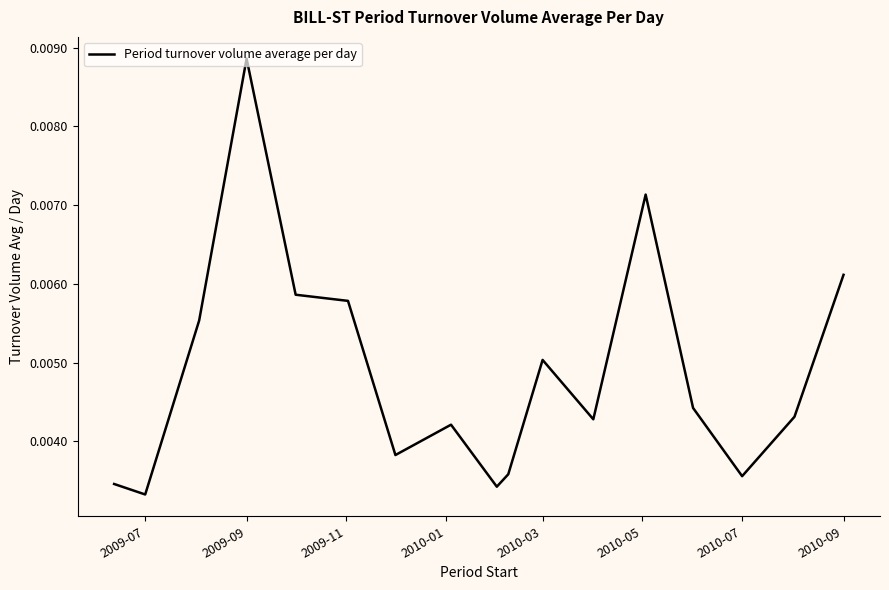

Which category has the highest value across all series?

2009-09